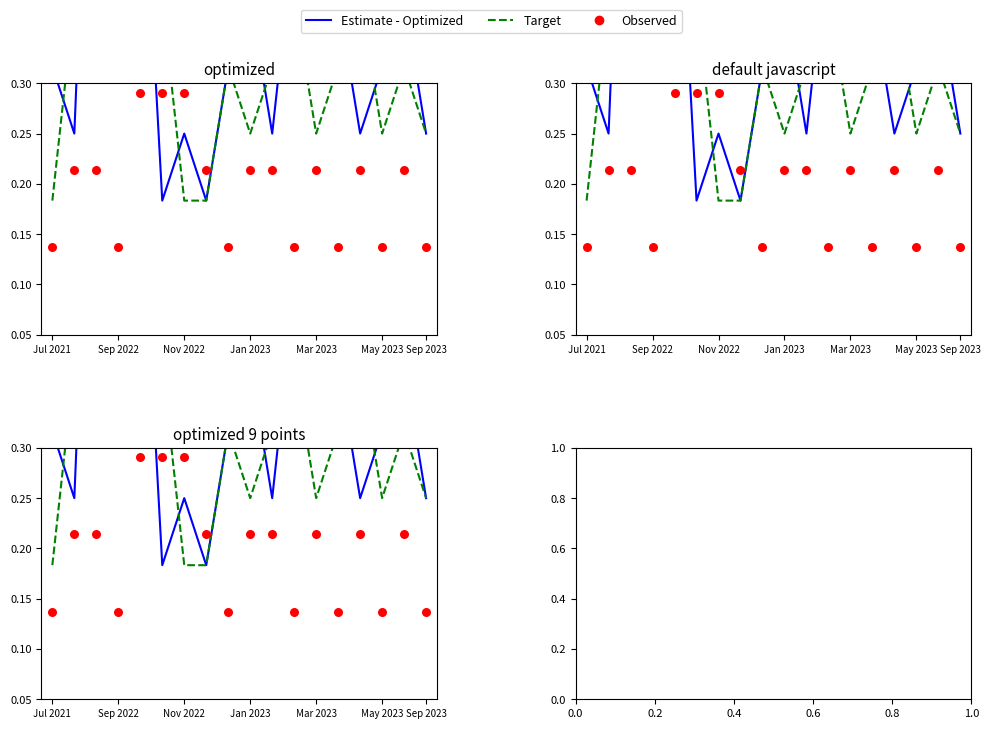

At how many categories does at least one series exceed 0?

18